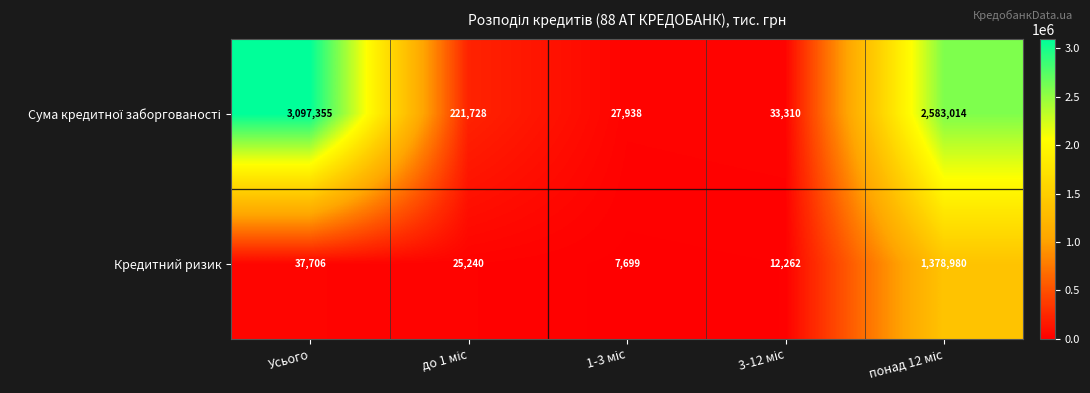

How many series are shown in this chart?

2